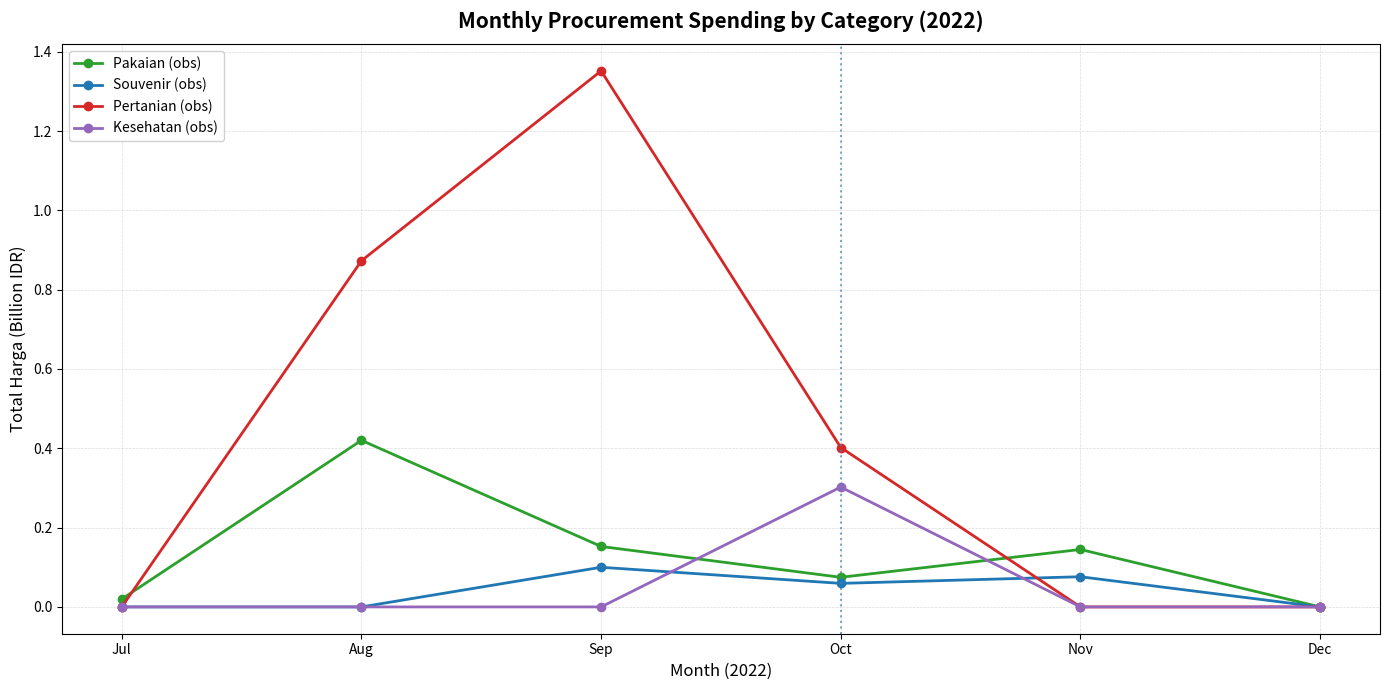

Which category has the highest value across all series?

Sep